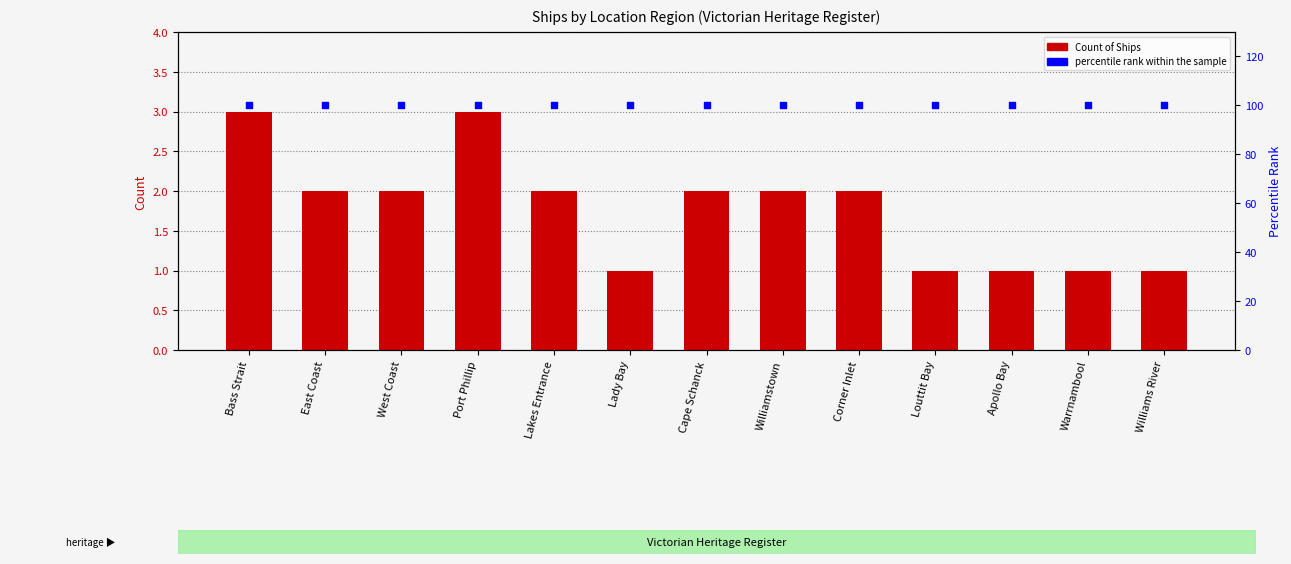

At how many categories does at least one series exceed 80?

13